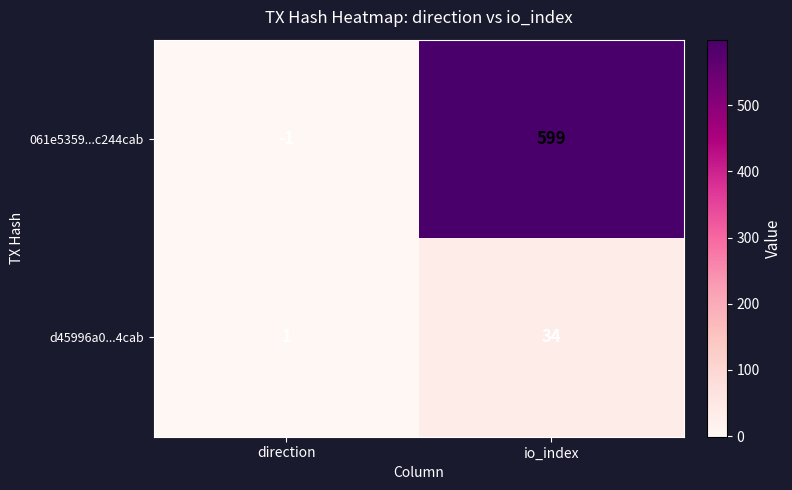

Which category has the lowest value in the 061e5359...c244cab series?

direction